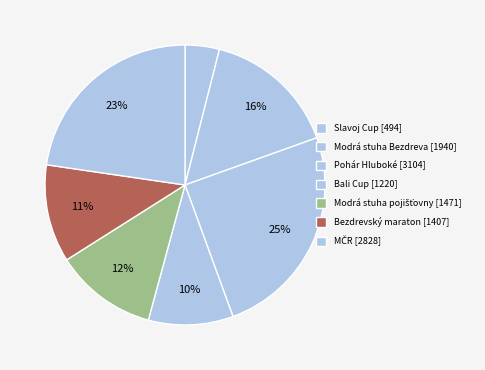

Does Modrá stuha pojišťovny represent more than half of the total?

No